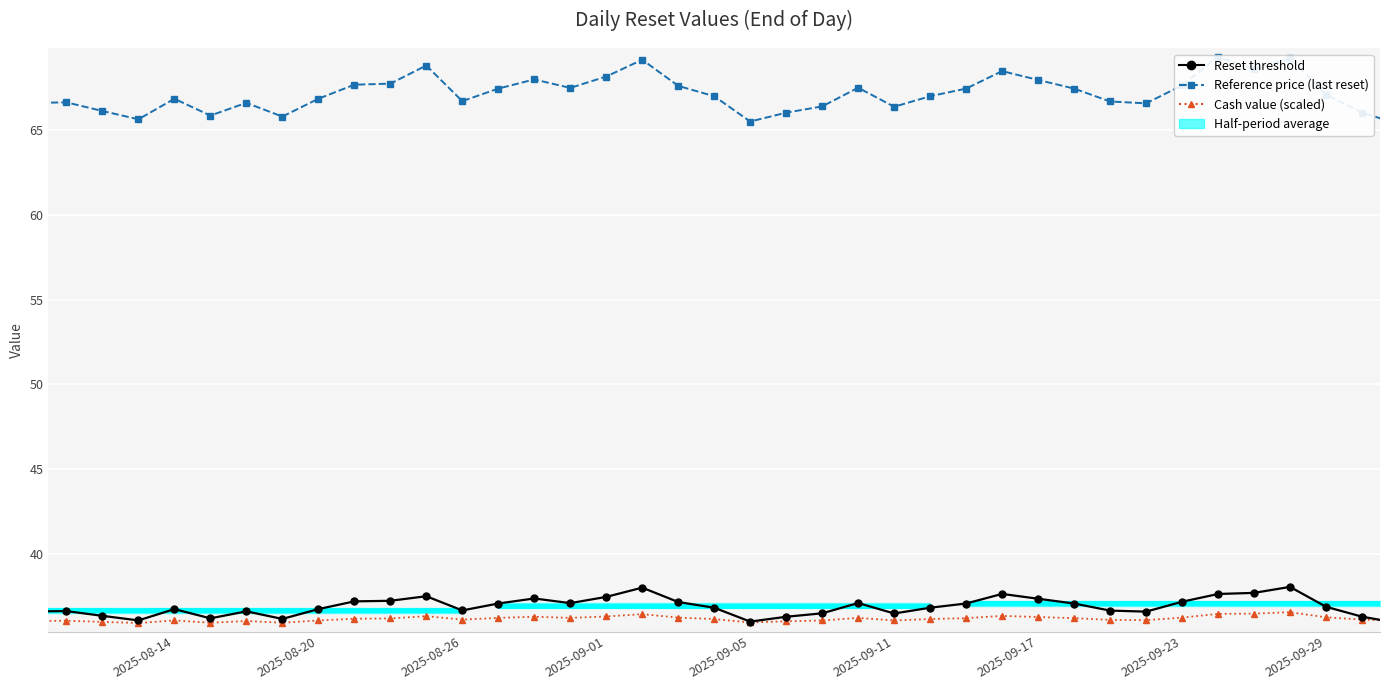

True or false: Reset threshold and Reference price (last reset) cross at least once.

False